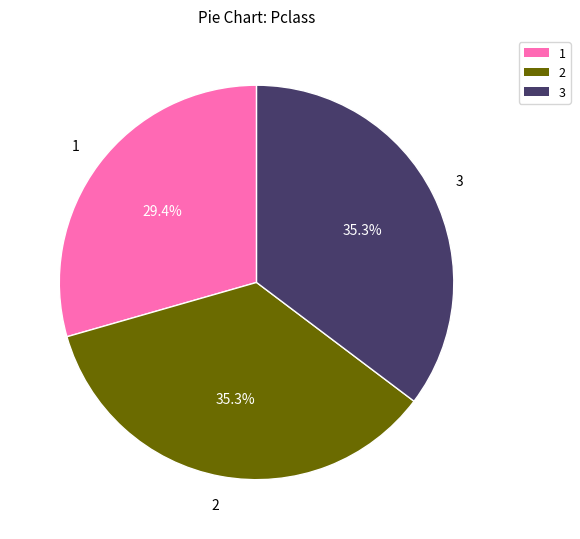

Is there any slice that represents more than half of the pie?

No